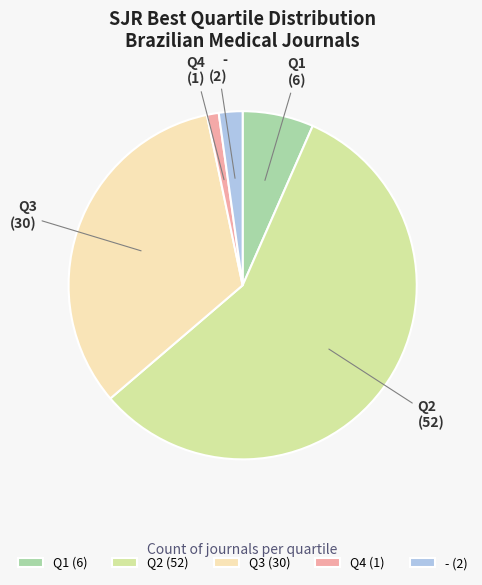

What is the smallest slice in the pie chart?

Q4